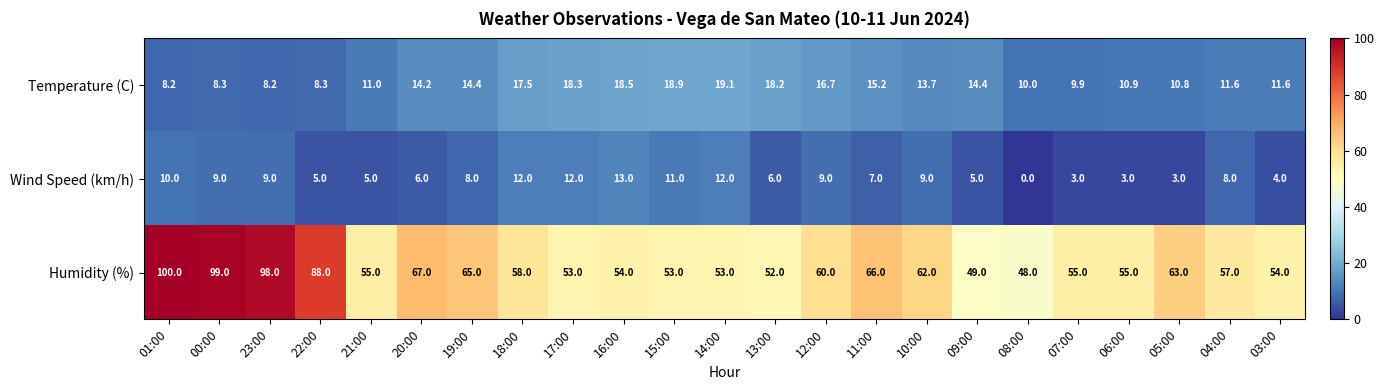

Is it true that Wind Speed (km/h) equals 12.0 at 18:00?

True